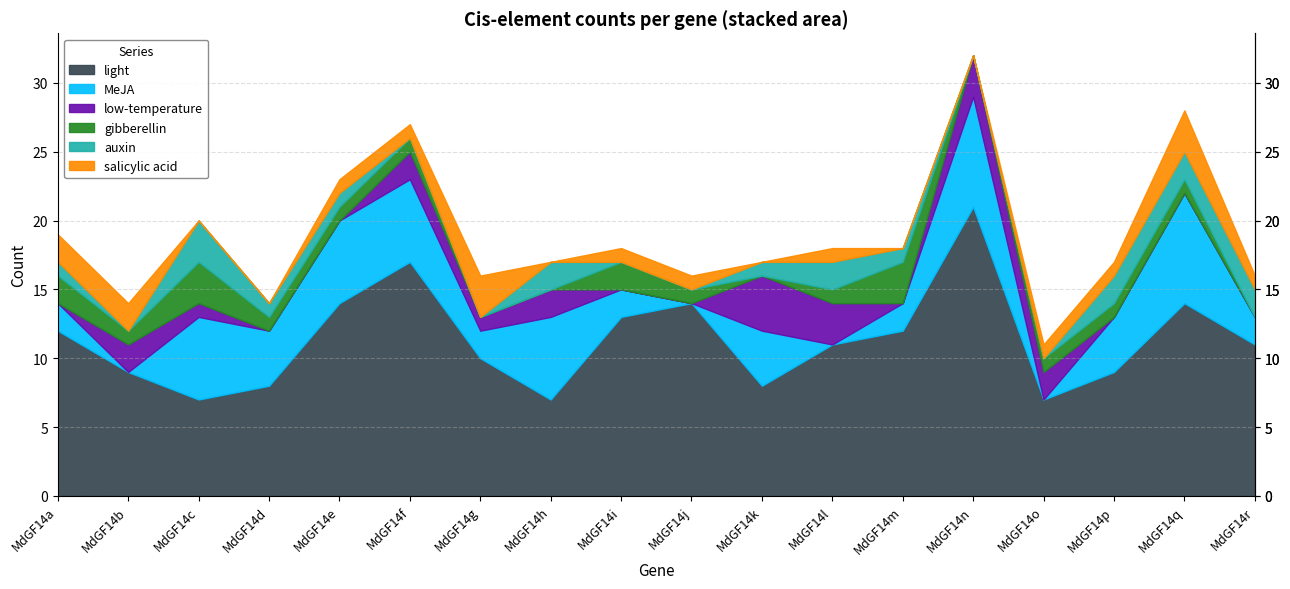

Reading left to right, list all the values displayed in this chart.

light: MdGF14a=12	MdGF14b=9	MdGF14c=7	MdGF14d=8	MdGF14e=14	MdGF14f=17	MdGF14g=10	MdGF14h=7	MdGF14i=13	MdGF14j=14	MdGF14k=8	MdGF14l=11	MdGF14m=12	MdGF14n=21	MdGF14o=7	MdGF14p=9	MdGF14q=14	MdGF14r=11
MeJA: MdGF14a=2	MdGF14b=0	MdGF14c=6	MdGF14d=4	MdGF14e=6	MdGF14f=6	MdGF14g=2	MdGF14h=6	MdGF14i=2	MdGF14j=0	MdGF14k=4	MdGF14l=0	MdGF14m=2	MdGF14n=8	MdGF14o=0	MdGF14p=4	MdGF14q=8	MdGF14r=2
low-temperature: MdGF14a=0	MdGF14b=2	MdGF14c=1	MdGF14d=0	MdGF14e=0	MdGF14f=2	MdGF14g=1	MdGF14h=2	MdGF14i=0	MdGF14j=0	MdGF14k=4	MdGF14l=3	MdGF14m=0	MdGF14n=3	MdGF14o=2	MdGF14p=0	MdGF14q=0	MdGF14r=0
gibberellin: MdGF14a=2	MdGF14b=1	MdGF14c=3	MdGF14d=1	MdGF14e=1	MdGF14f=1	MdGF14g=0	MdGF14h=0	MdGF14i=2	MdGF14j=1	MdGF14k=0	MdGF14l=1	MdGF14m=3	MdGF14n=0	MdGF14o=1	MdGF14p=1	MdGF14q=1	MdGF14r=0
auxin: MdGF14a=1	MdGF14b=0	MdGF14c=3	MdGF14d=1	MdGF14e=1	MdGF14f=0	MdGF14g=0	MdGF14h=2	MdGF14i=0	MdGF14j=0	MdGF14k=1	MdGF14l=2	MdGF14m=1	MdGF14n=0	MdGF14o=0	MdGF14p=2	MdGF14q=2	MdGF14r=2
salicylic acid: MdGF14a=2	MdGF14b=2	MdGF14c=0	MdGF14d=0	MdGF14e=1	MdGF14f=1	MdGF14g=3	MdGF14h=0	MdGF14i=1	MdGF14j=1	MdGF14k=0	MdGF14l=1	MdGF14m=0	MdGF14n=0	MdGF14o=1	MdGF14p=1	MdGF14q=3	MdGF14r=1